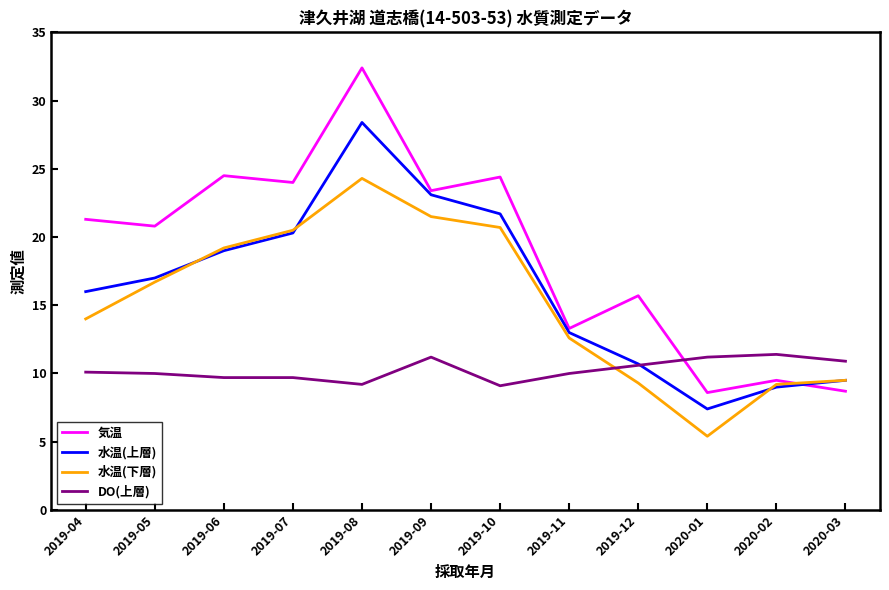

At which category is the sum across all series the highest?

2019-08